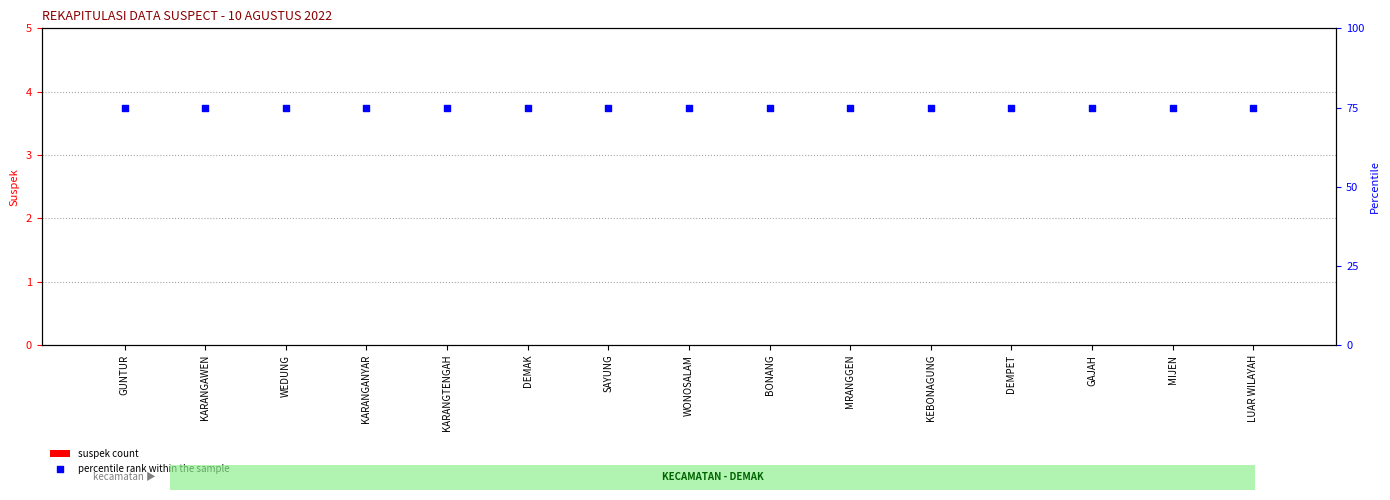

What are all the series names shown in the legend?

suspek count, percentile rank within the sample